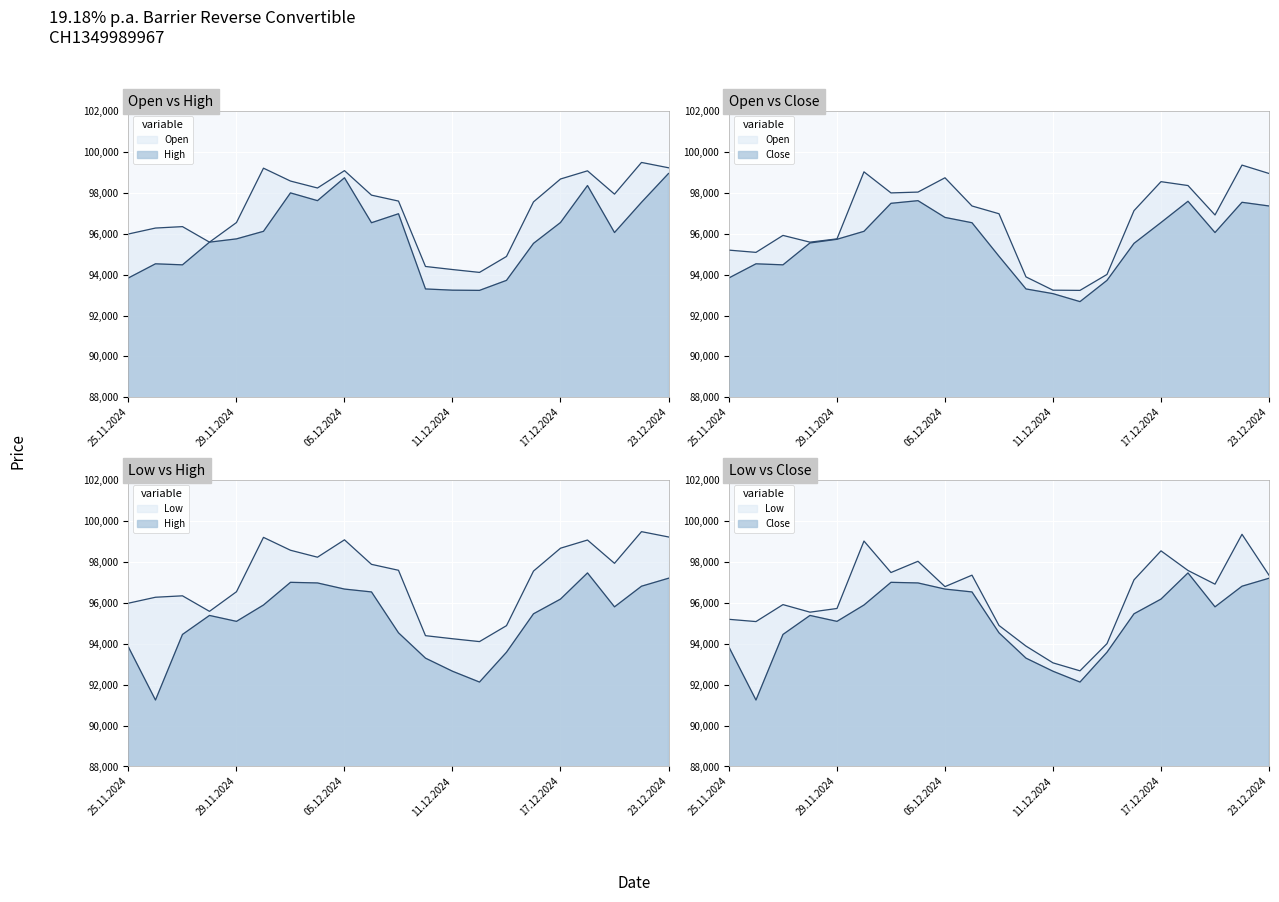

Is the value of Low at 25.11.2024 greater than the value of Close at 03.12.2024?

No